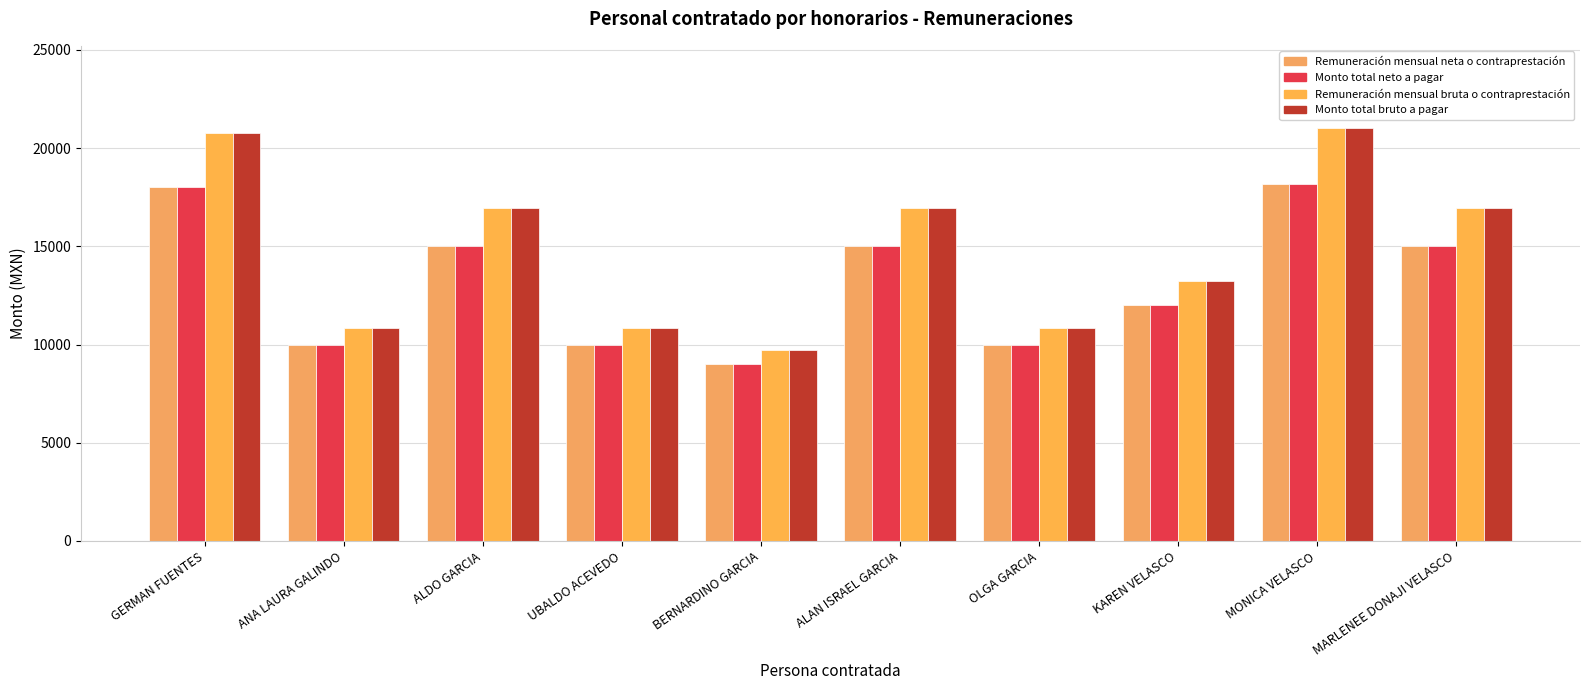

How many categories are shown in the chart?

10